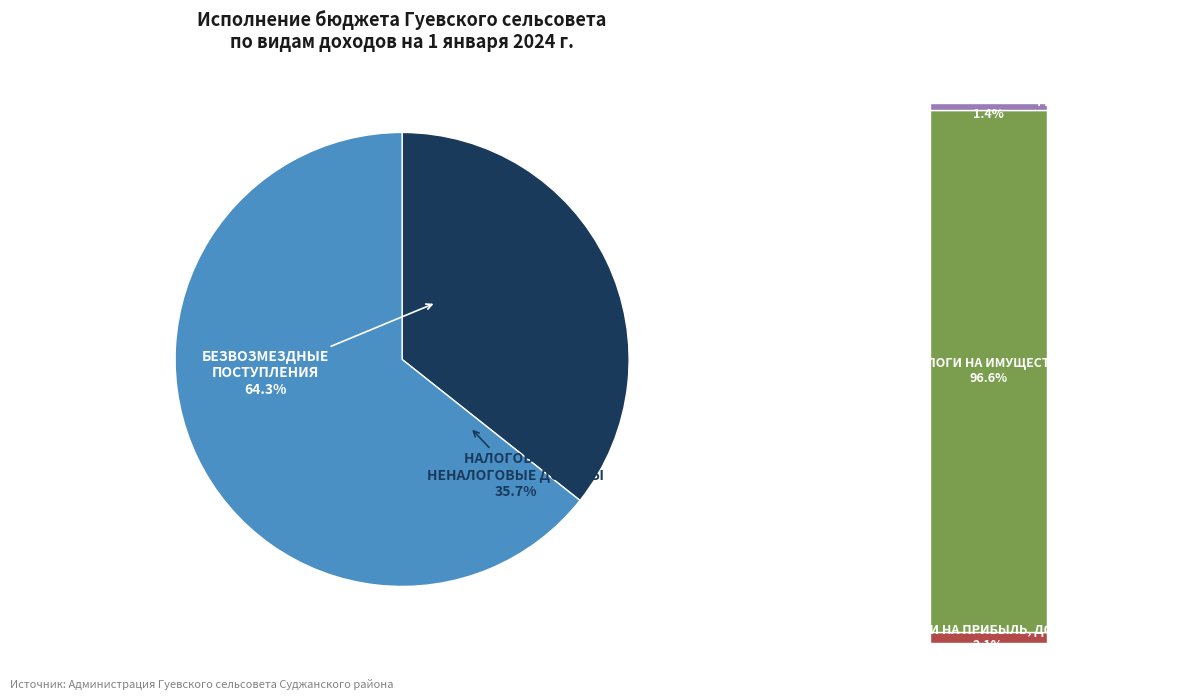

To the nearest percent, what percentage of the pie is БЕЗВОЗМЕЗДНЫЕ ПОСТУПЛЕНИЯ?

64%